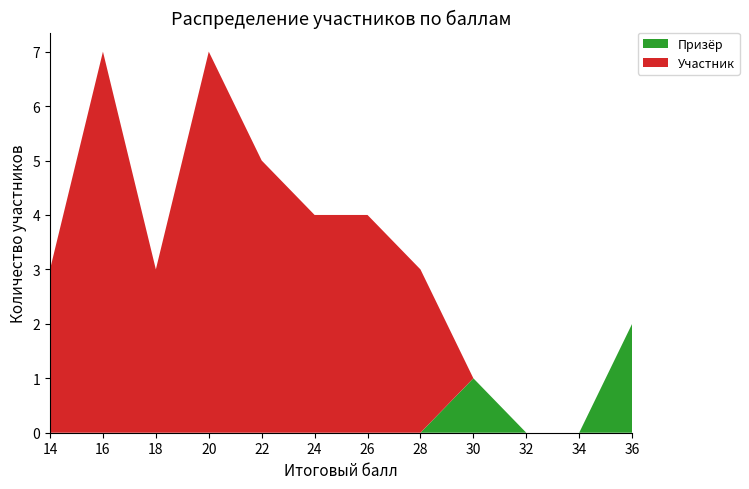

The Призёр series shows -1 at 16. True or false?

False